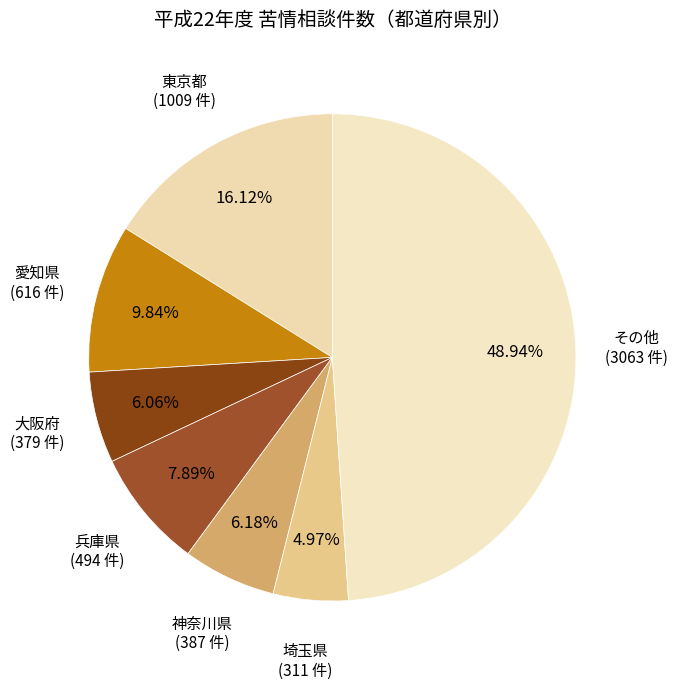

What is the smallest slice in the pie chart?

埼玉県